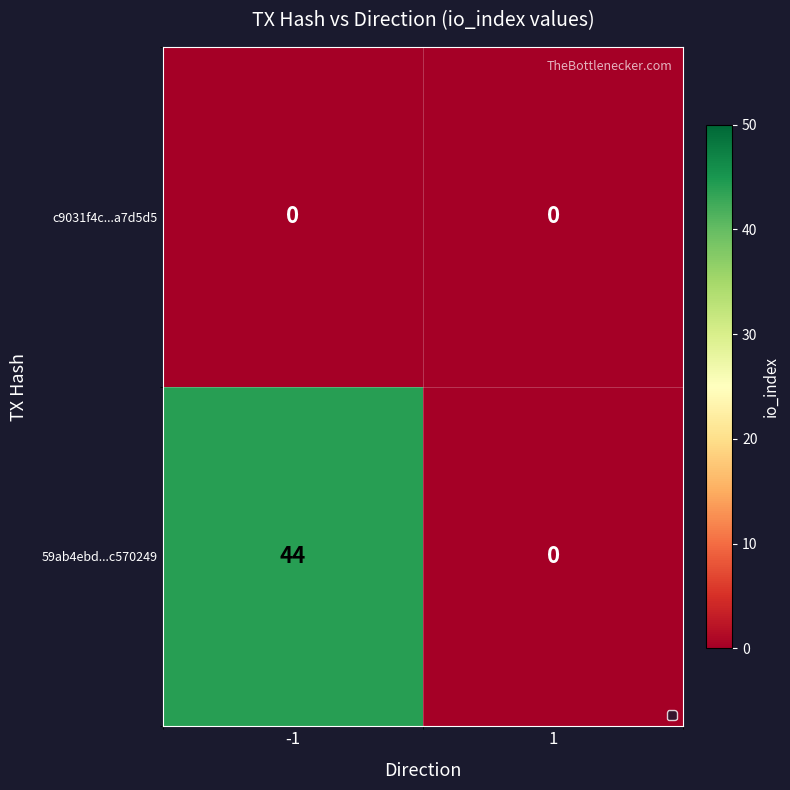

Reading left to right, extract all data points from this chart.

c9031f4c...a7d5d5: 0	0
59ab4ebd...c570249: 44	0